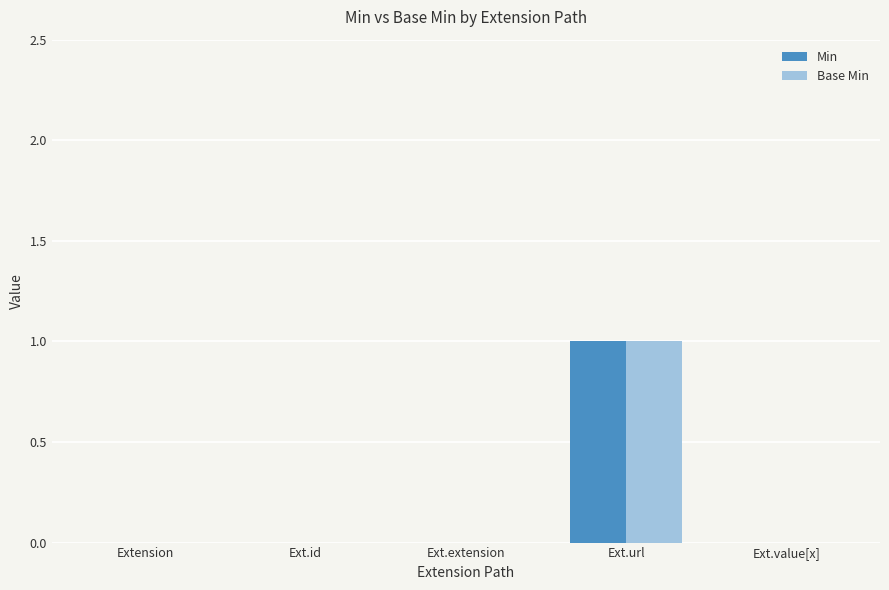

How many series are shown in this chart?

2